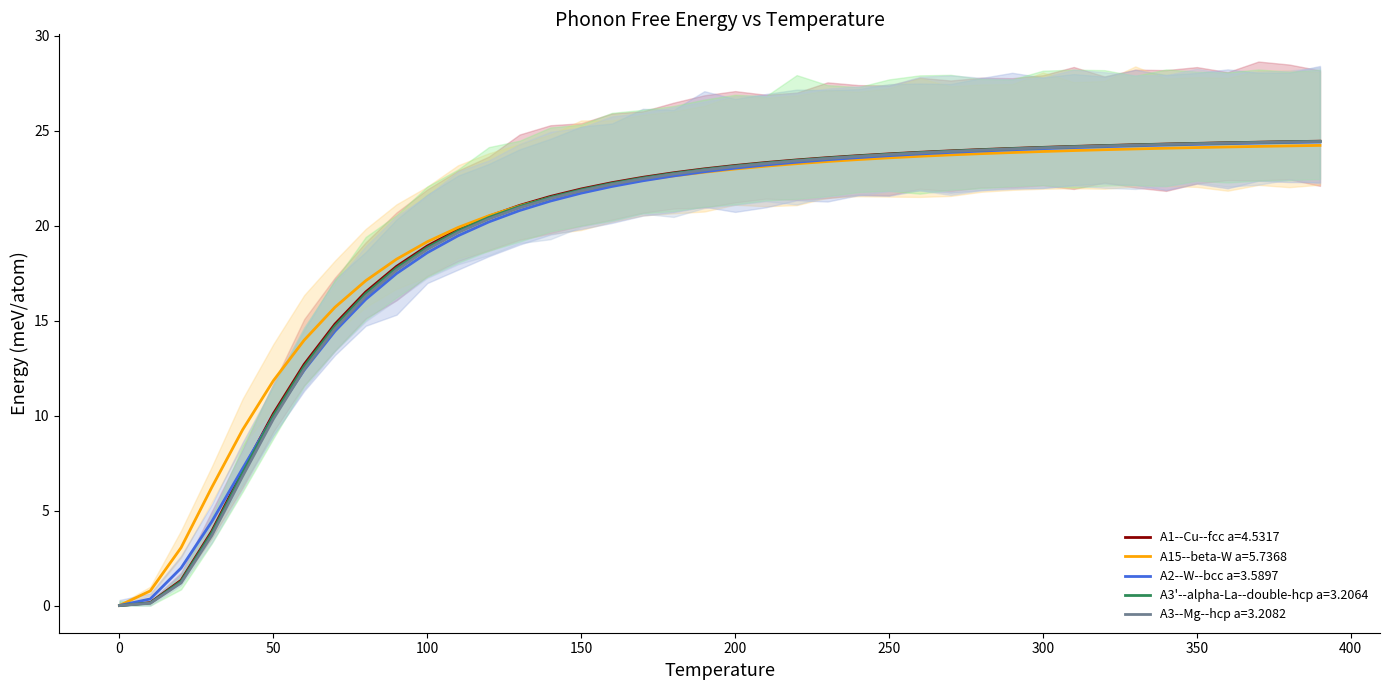

Is it true that A1--Cu--fcc a=4.5317 equals 24.1 at 300?

True